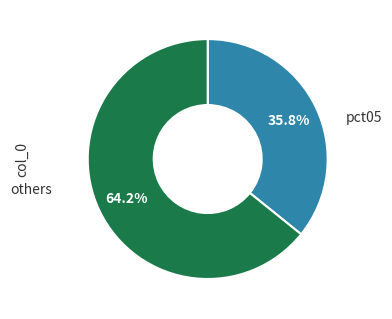

Rank the categories by value from lowest to highest.

pct05, others